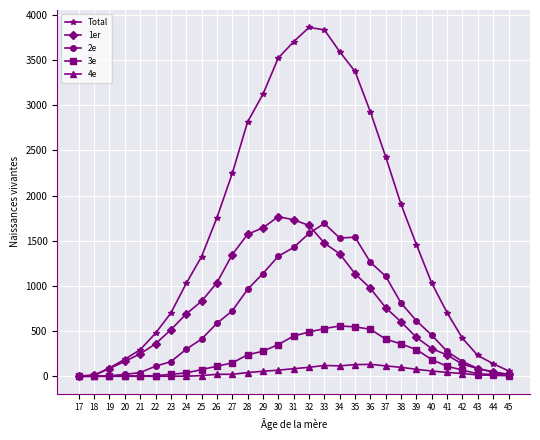

How many lines are shown in the chart?

5